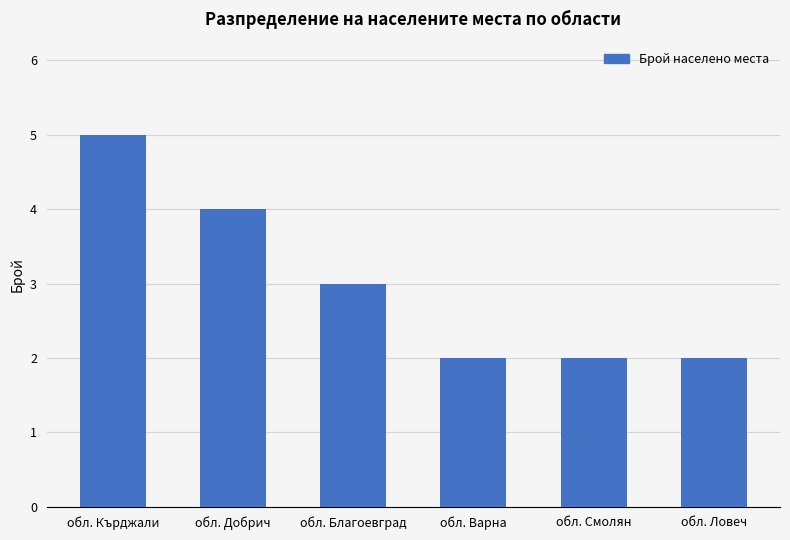

The value at обл. Добрич is 4. True or false?

True